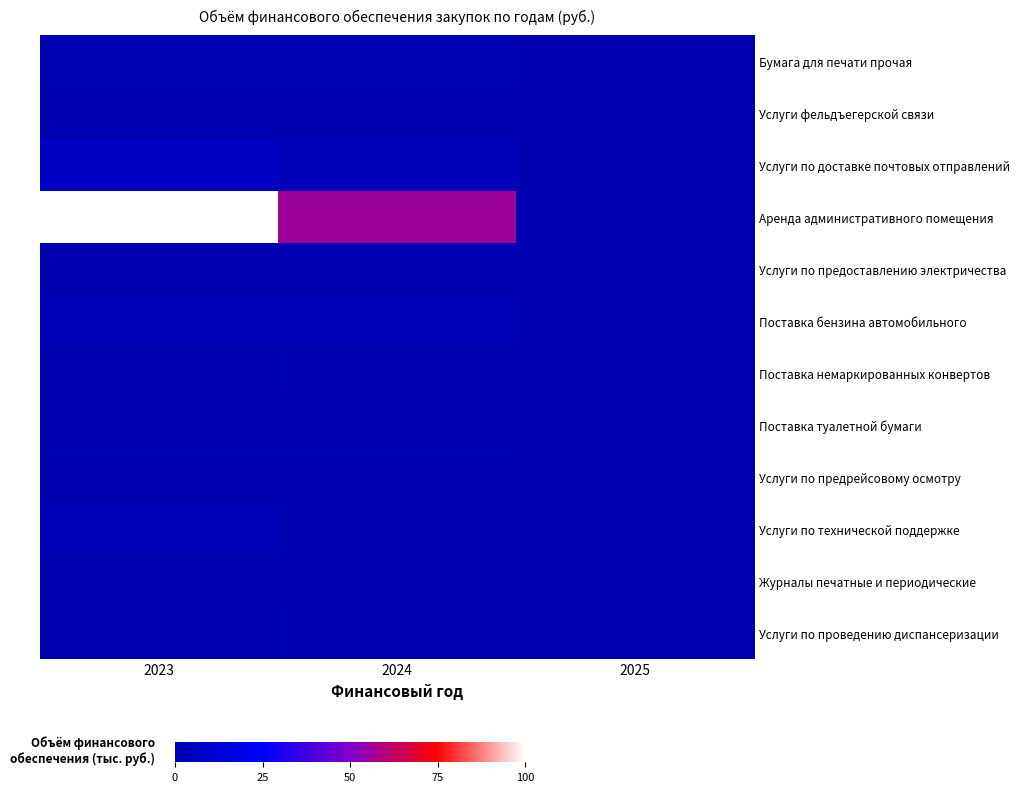

Which has a higher value, 2025 or 2023?

2023